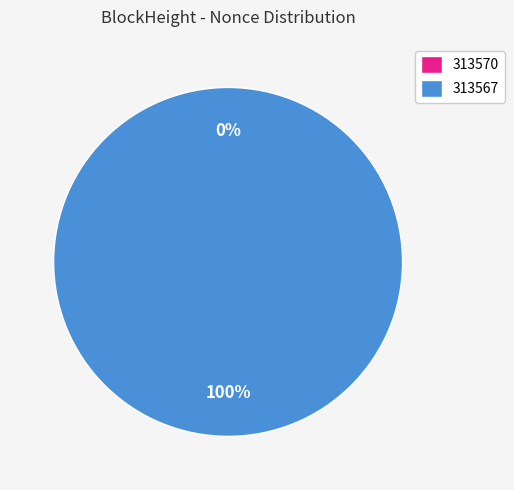

Between 313567 and 313570, which is larger?

313567